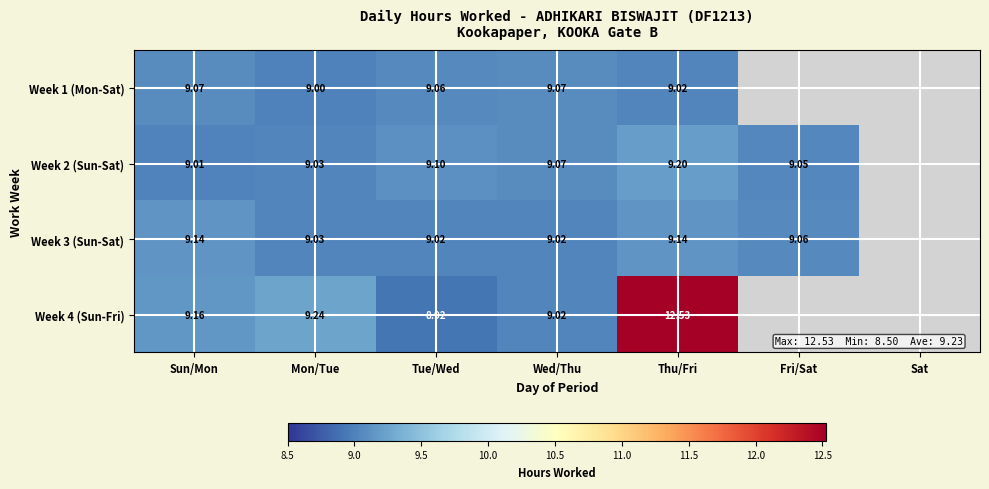

Is the value of Week 2 (Sun-Sat) at Fri/Sat greater than the value of Week 1 (Mon-Sat) at Mon/Tue?

Yes